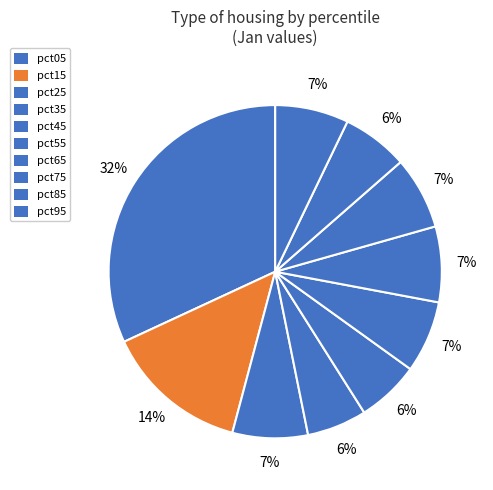

Which category has the smallest portion of the pie?

pct35